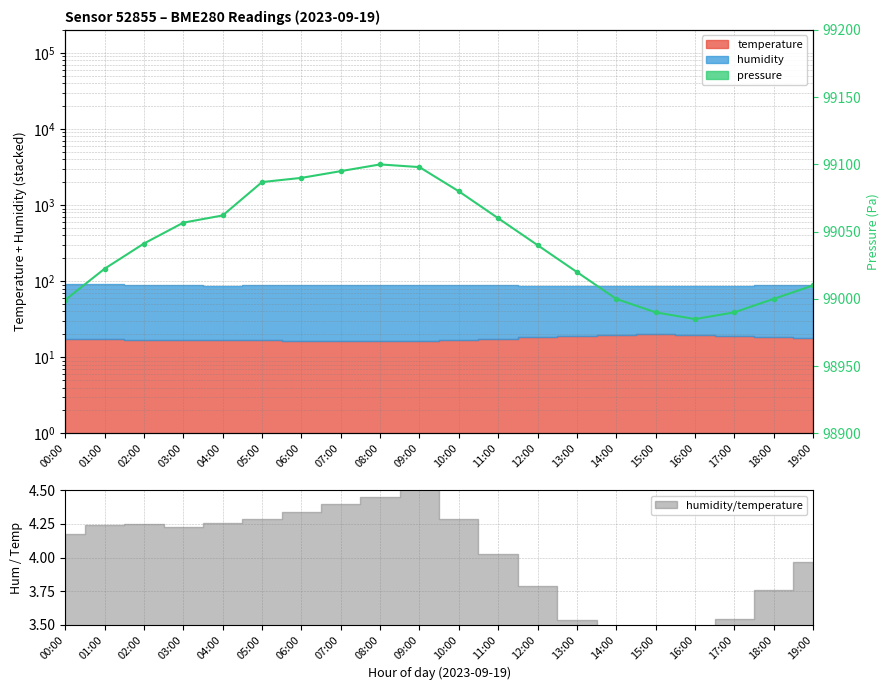

Rank the categories by value from highest to lowest.

08:00, 09:00, 07:00, 06:00, 05:00, 10:00, 04:00, 11:00, 03:00, 02:00, 12:00, 01:00, 13:00, 19:00, 14:00, 18:00, 00:00, 15:00, 17:00, 16:00